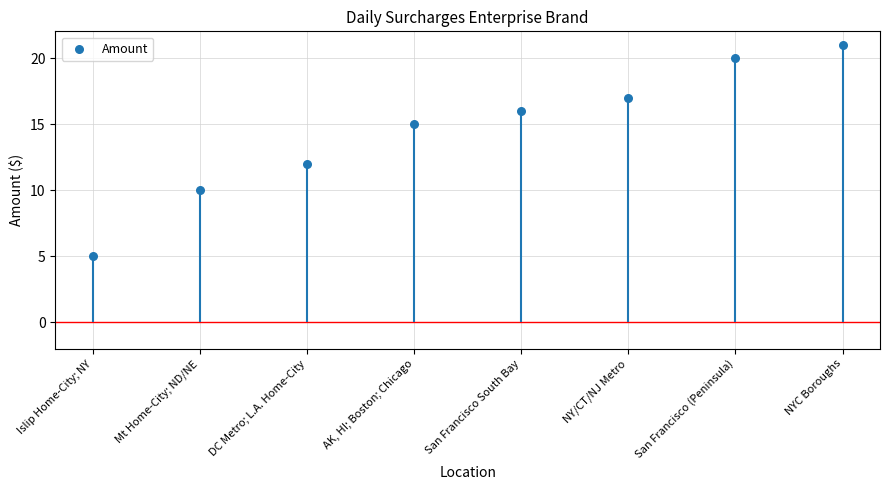

What is the change in value from DC Metro; L.A. Home-City to San Francisco (Peninsula)?

+8